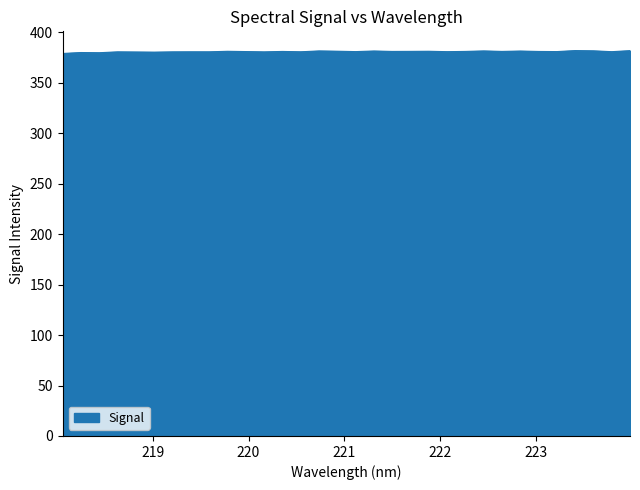

What is the smallest value displayed?

379.1